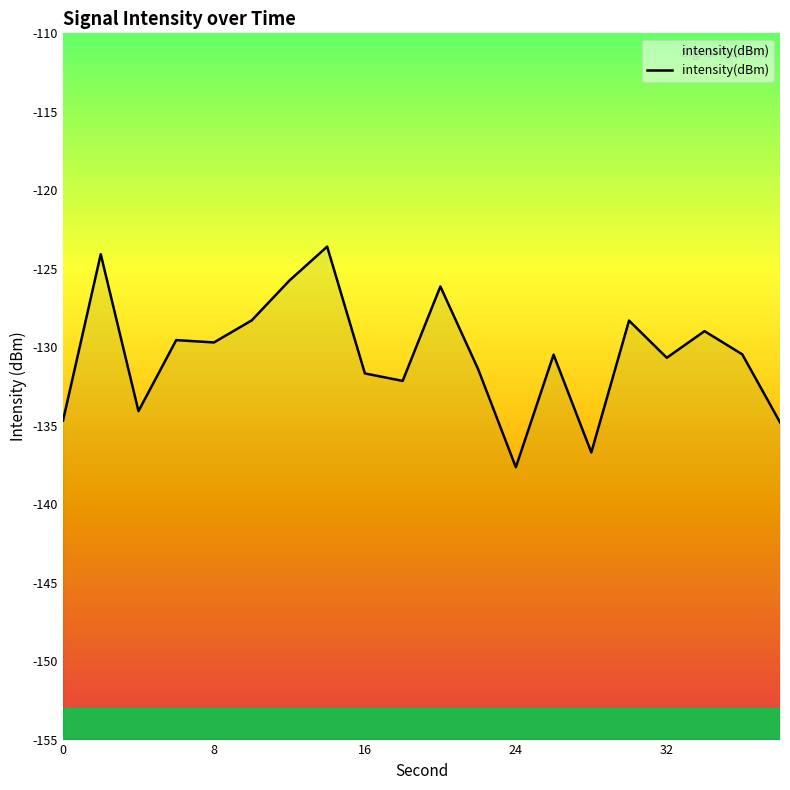

How many values exceed -130?

9